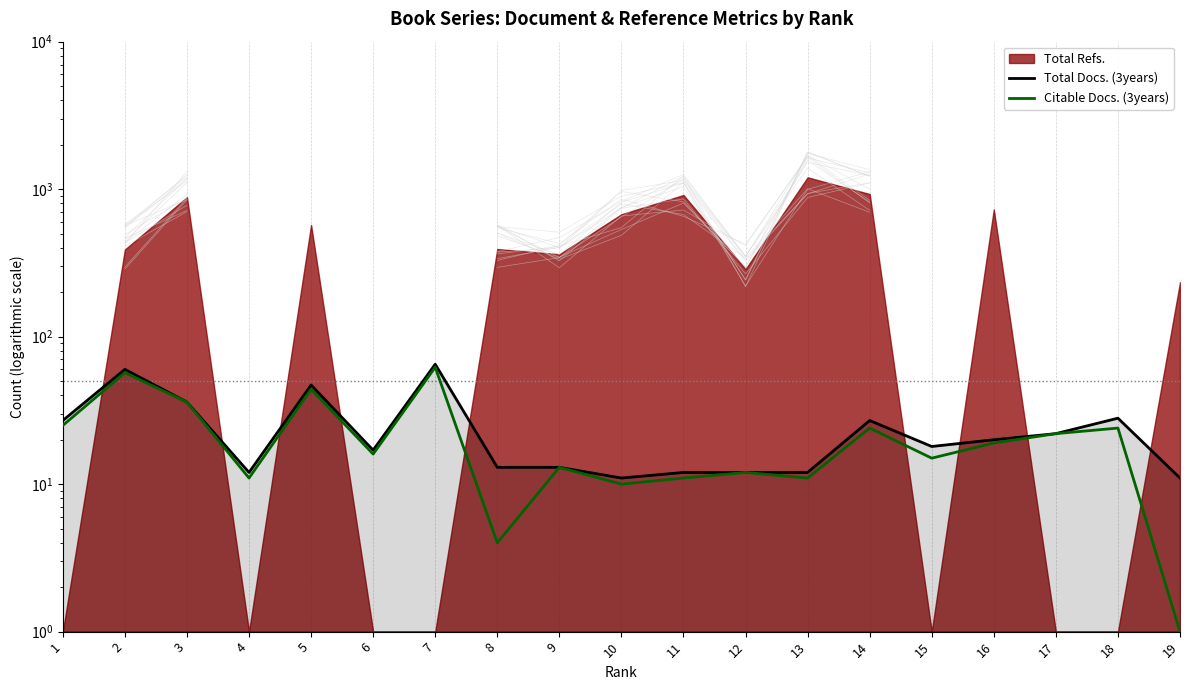

What is the value of the Total Docs. (3years) point at the 3rd from the left?

36